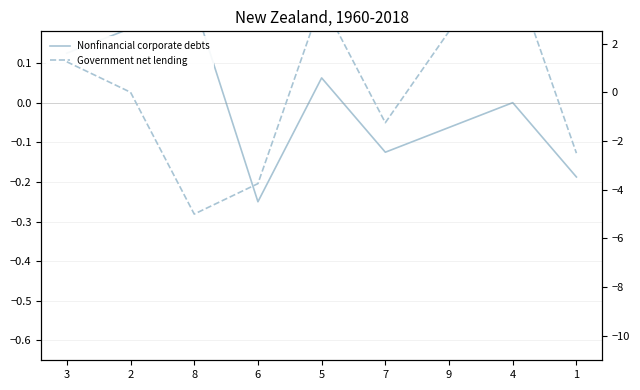

How many interior local valleys does the Nonfinancial corporate debts series have?

2